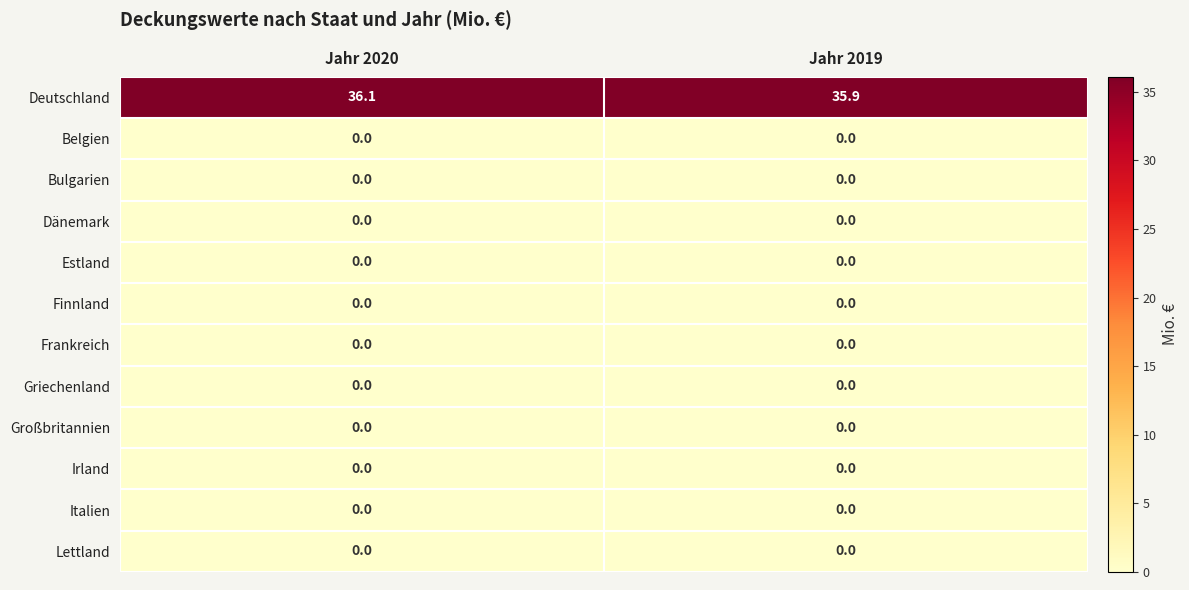

What is the total value across all series at Jahr 2020?

36.1